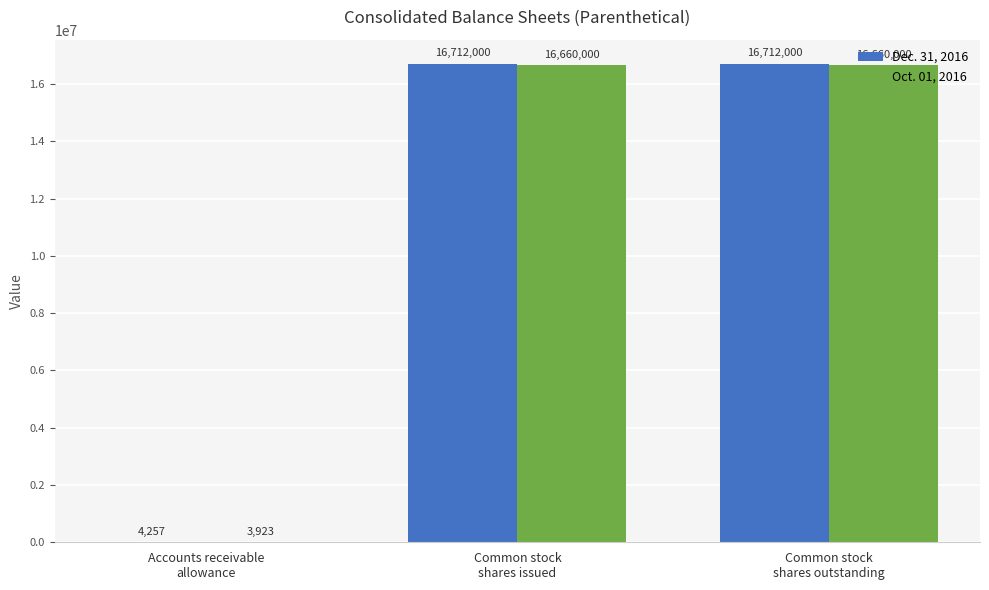

Are the bars grouped side by side (vs. stacked)?

Yes